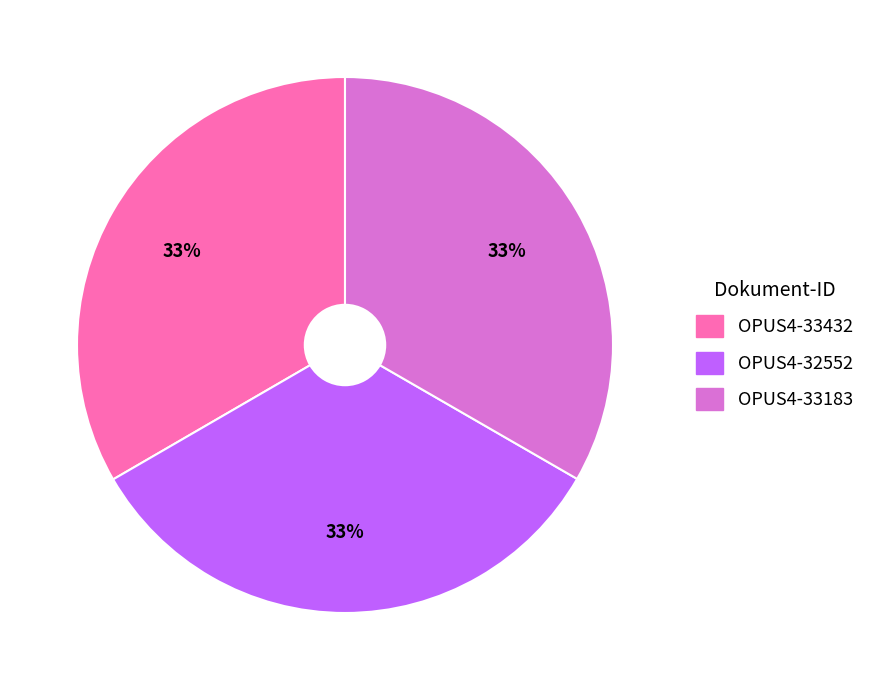

To the nearest percent, what percentage of the pie is OPUS4-33432?

33%